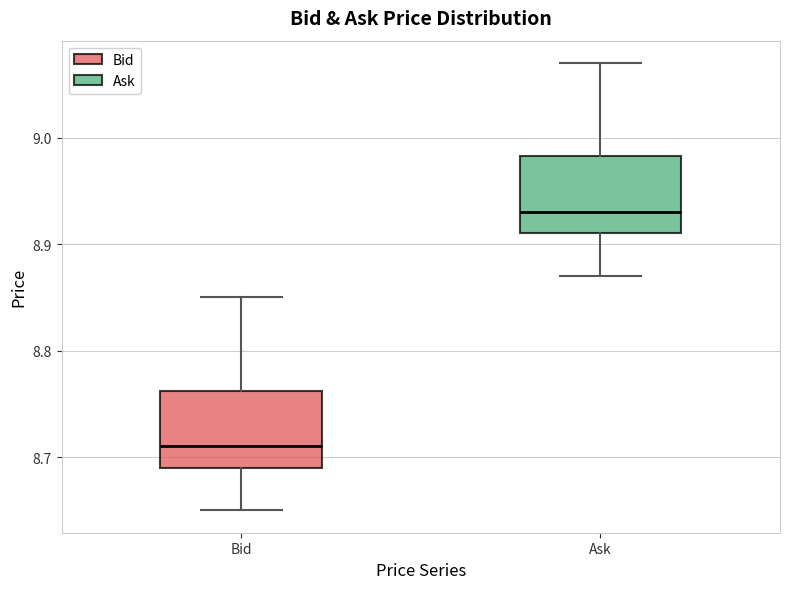

Which box's median line is the highest?

Ask